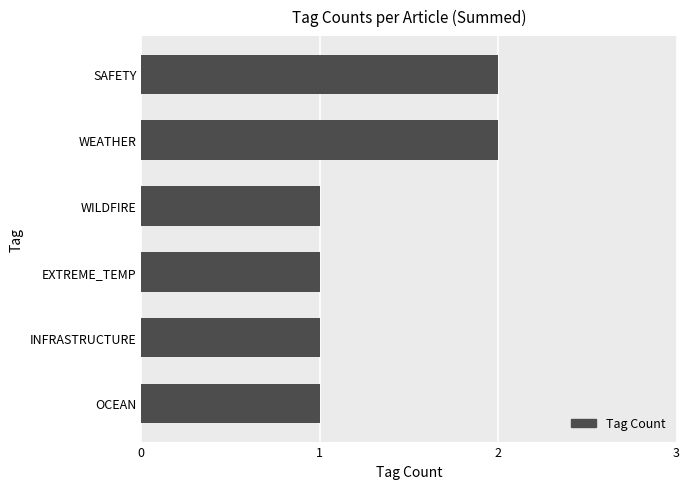

What is the sum of the values at OCEAN and WEATHER?

3